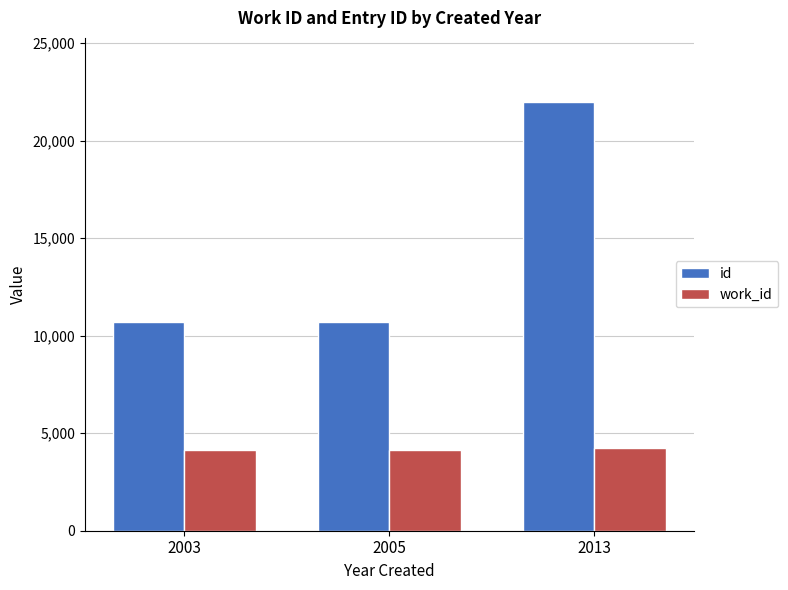

What is the value of the id bar at the 2nd from the left?

10710